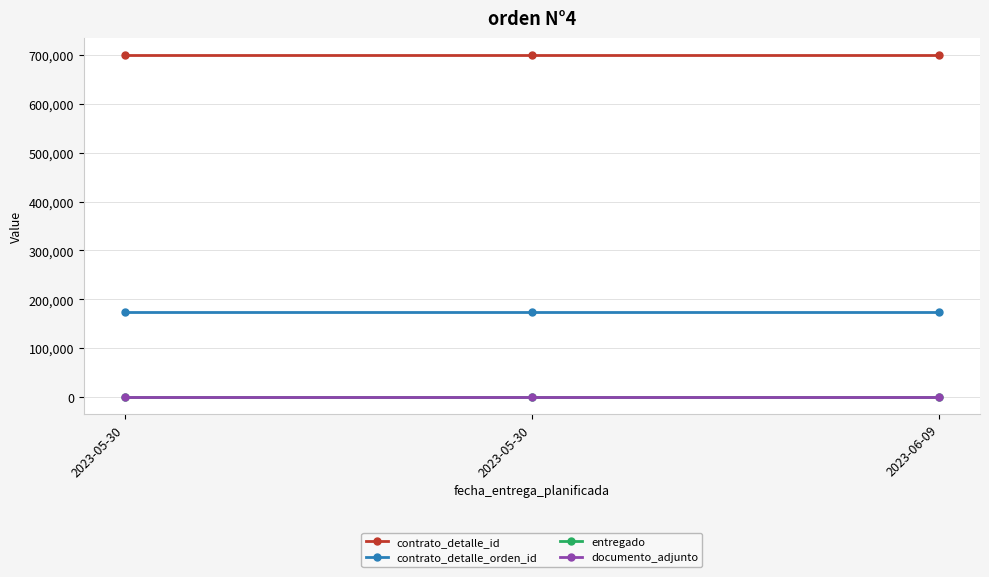

Is it true that contrato_detalle_id equals 374171 at 2023-06-09?

False